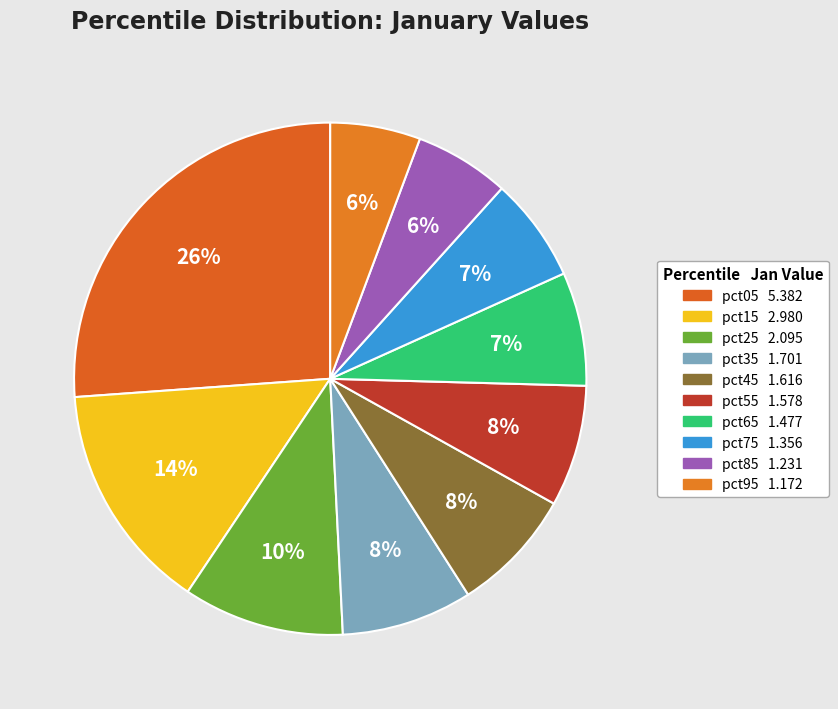

How many slices are in this pie chart?

10